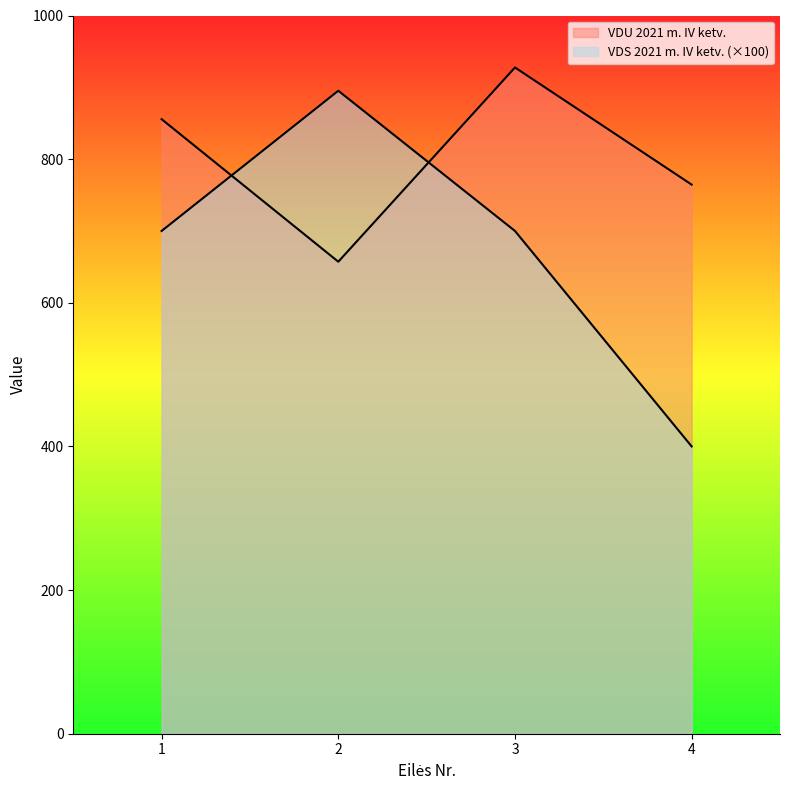

List the labels in order of VDU 2021 m. IV ketv. value, largest first.

3, 1, 4, 2